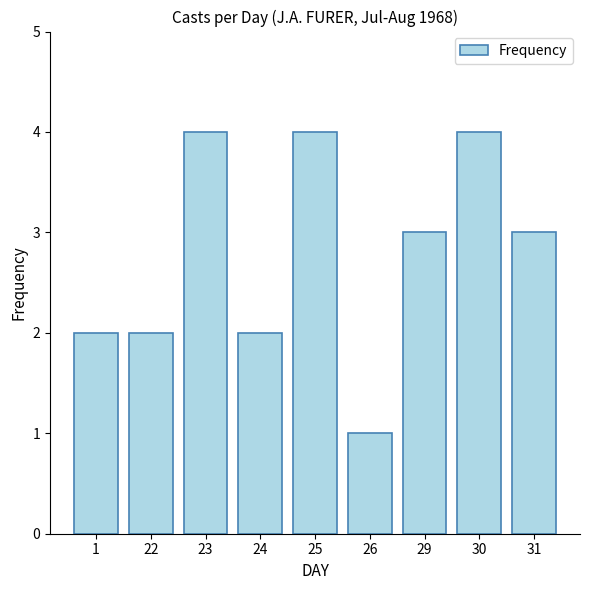

Count the values in the range 2 to 4.

8